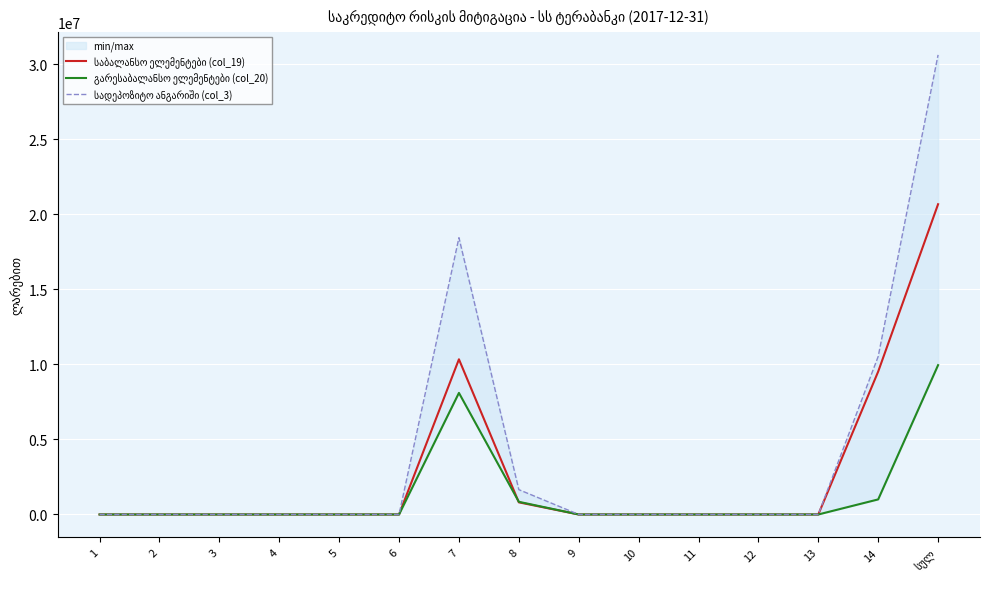

What is the difference between the highest and lowest values at 7?

10340421.2